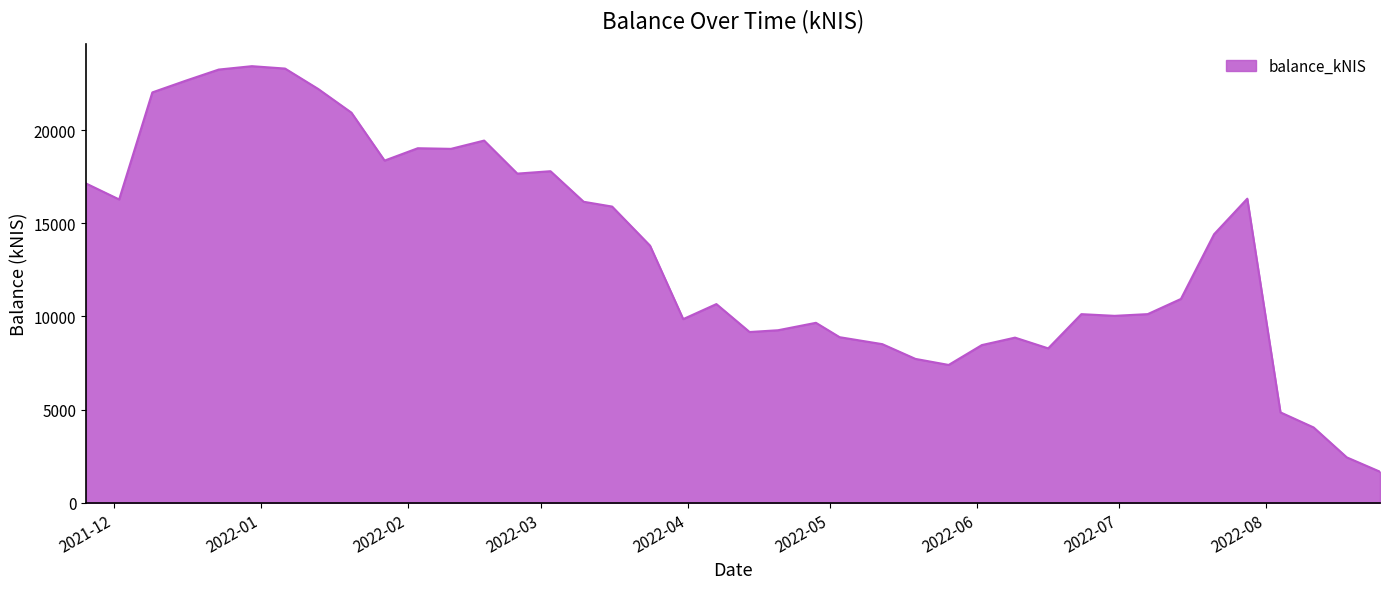

What is the difference between the maximum and minimum values?

21752.0